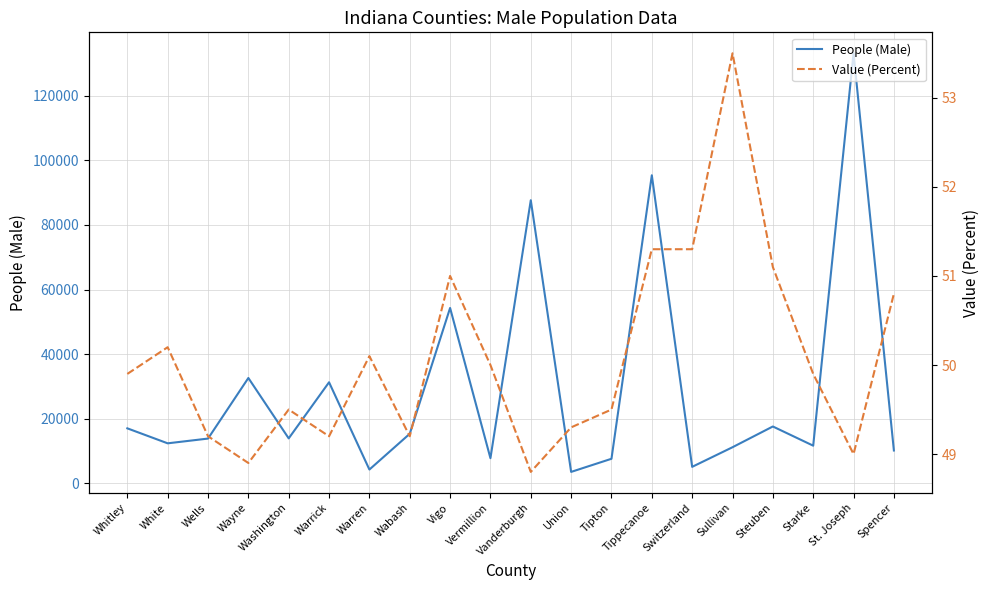

At which category is the sum across all series the highest?

St. Joseph